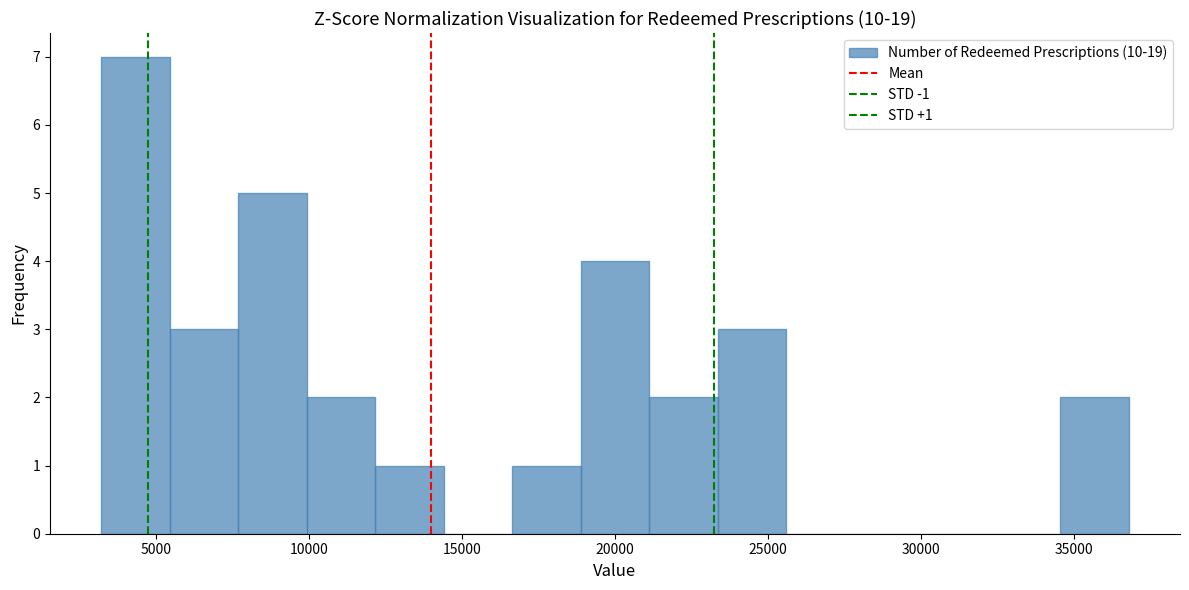

Which range on the x-axis has the tallest bar?

3000 to 5500